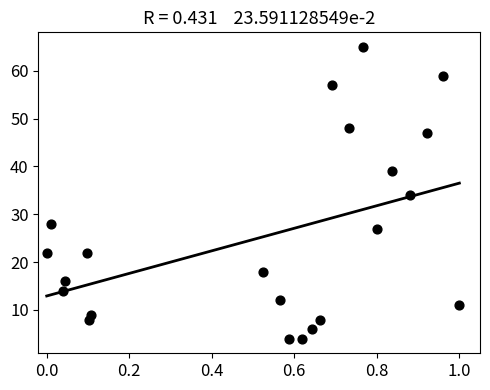

What is the range of Y values (max minus min)?

61